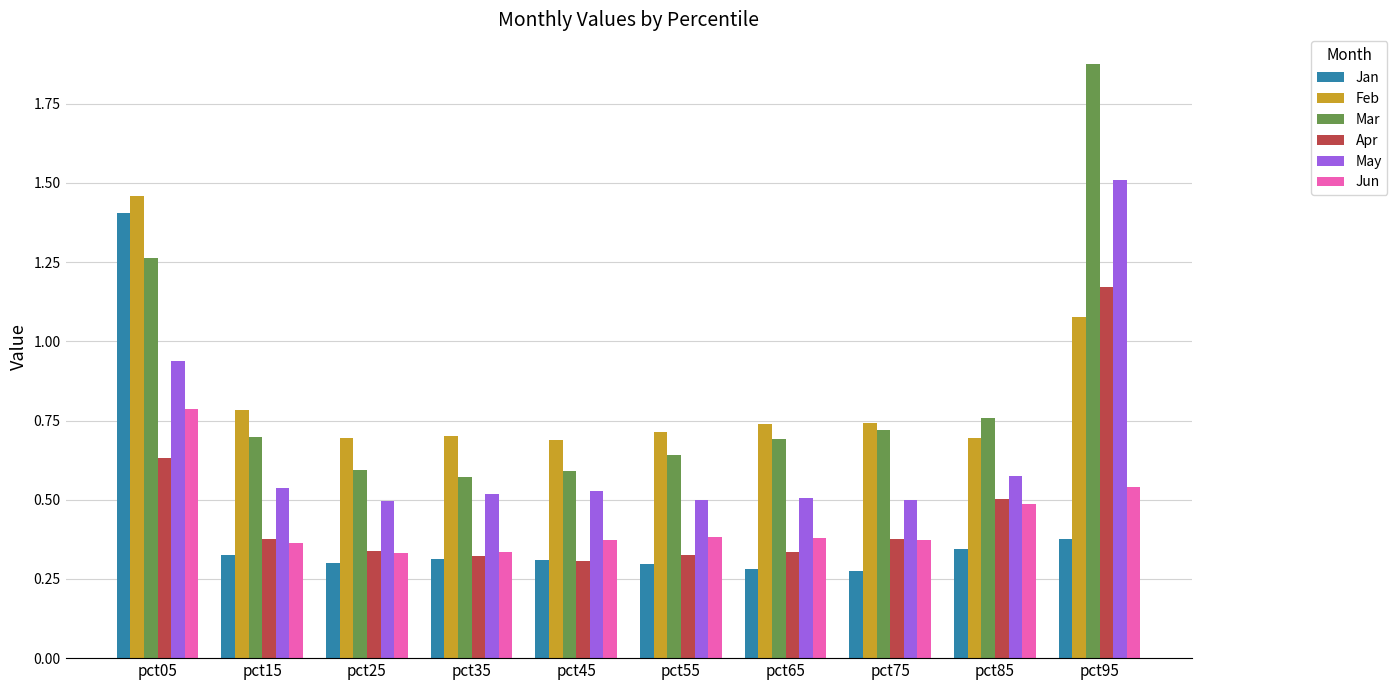

How many Jun values are between 0 and 1?

10